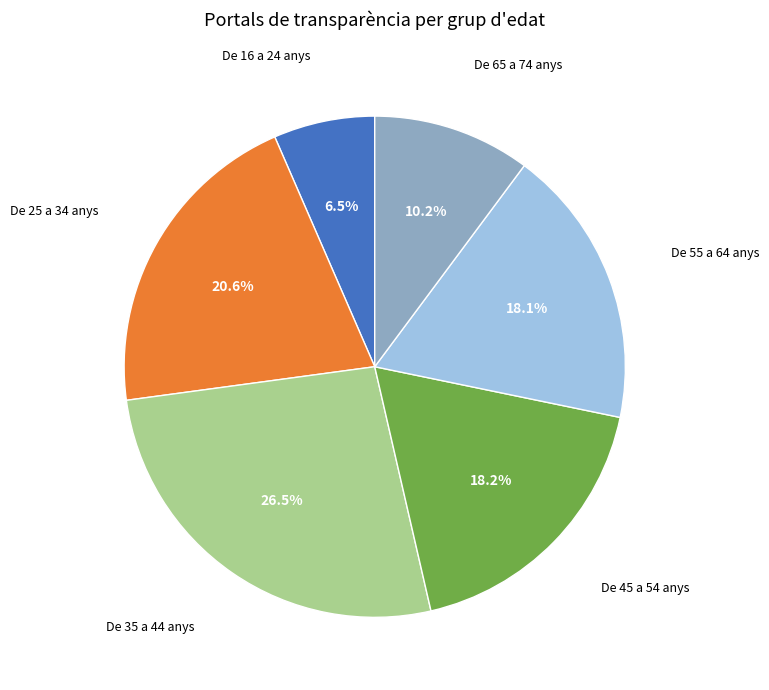

Is there any slice that represents more than half of the pie?

No